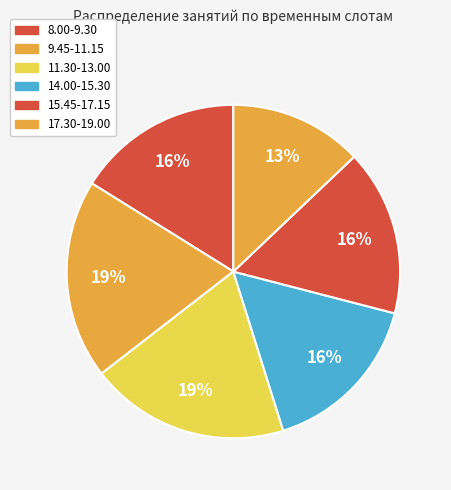

Does any single category account for the majority?

No